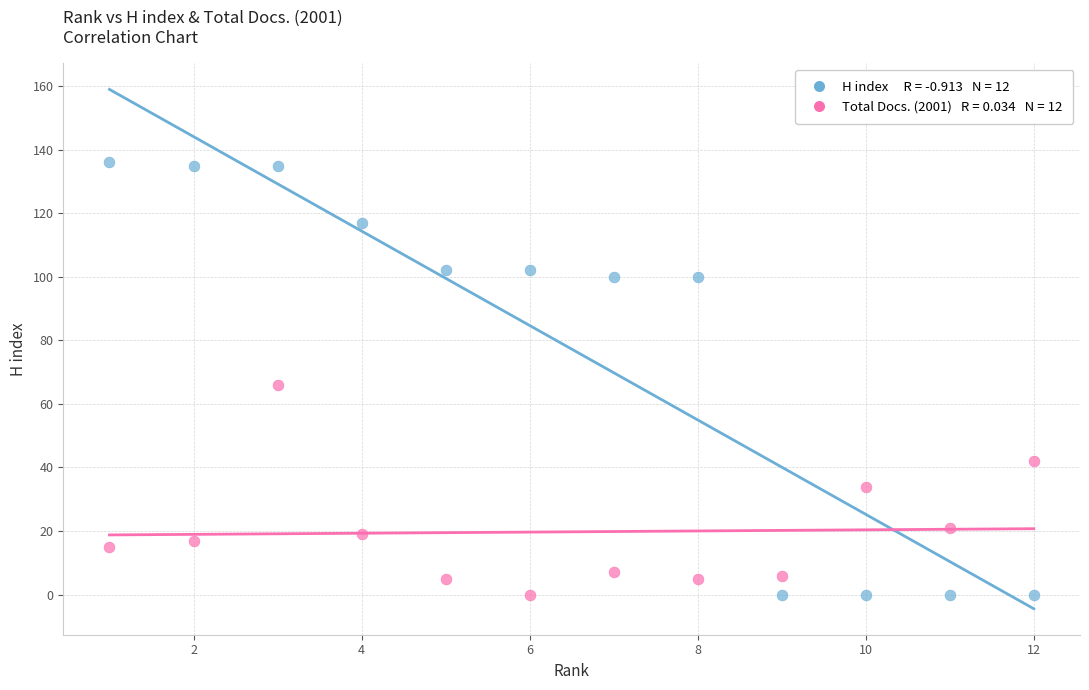

Across all series, what Y value is closest to 68?

66